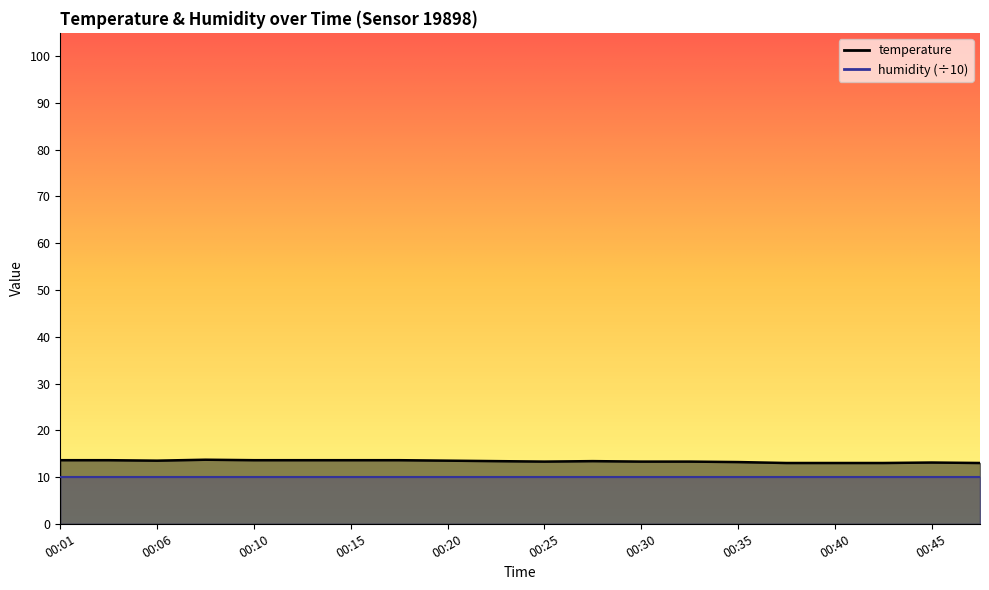

What is the value of the 5th point from the left?

13.6